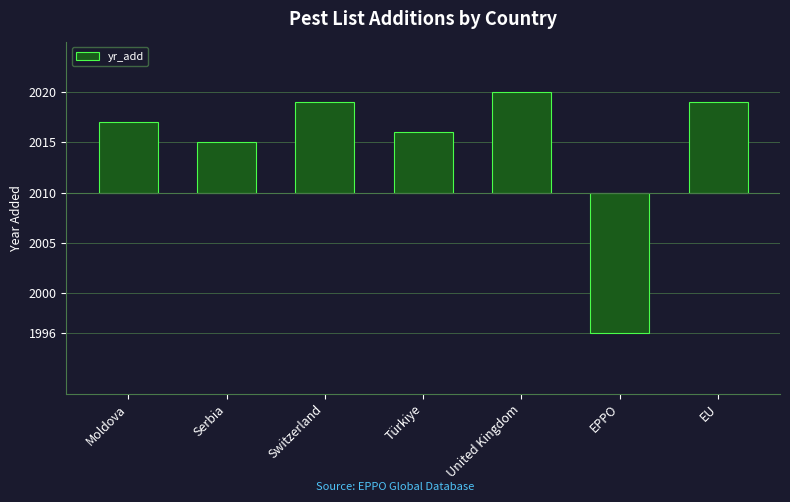

How many values are below zero?

1